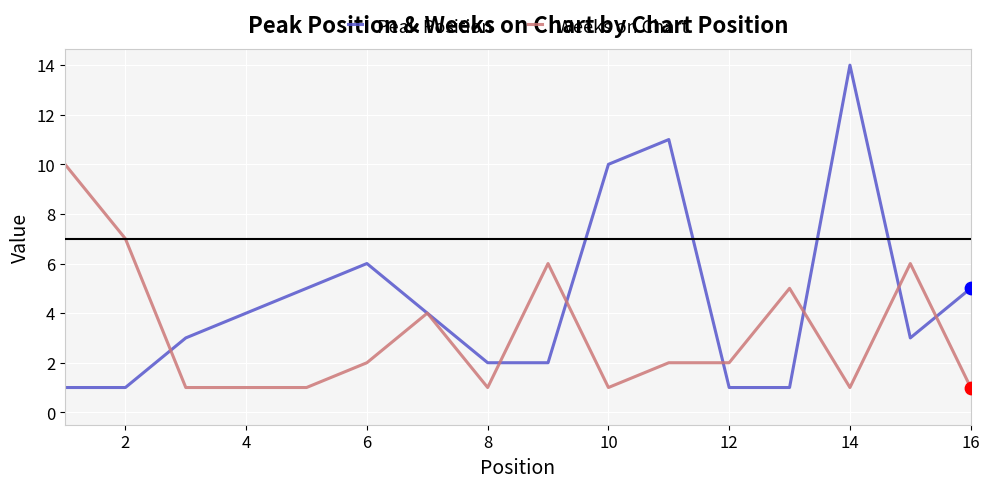

Which series has the largest total across all categories?

Peak Position